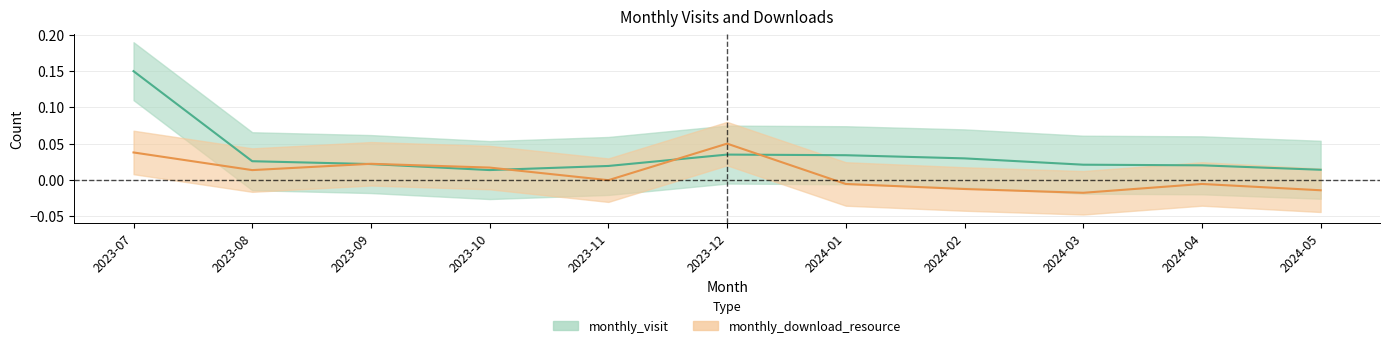

The monthly_download_resource series shows 0.0 at 2023-08. True or false?

True